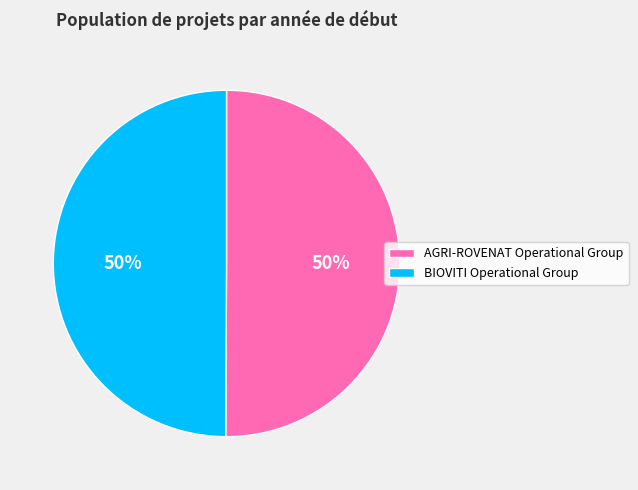

Approximately how many times larger is the value at AGRI-ROVENAT Operational Group compared to BIOVITI Operational Group?

1.0